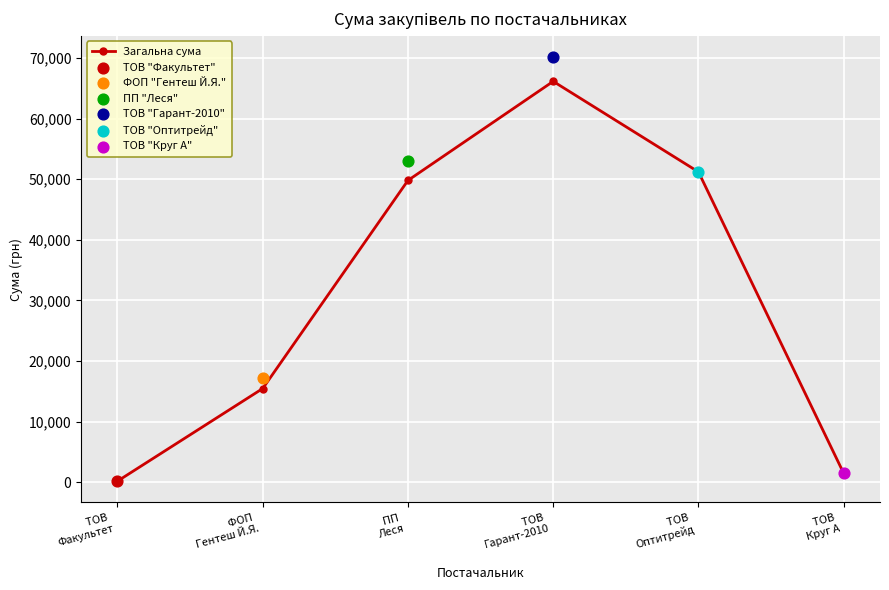

Approximately how many times larger is the value at ТОВ 
Оптитрейд
 compared to ТОВ 
Факультет
?

310.3